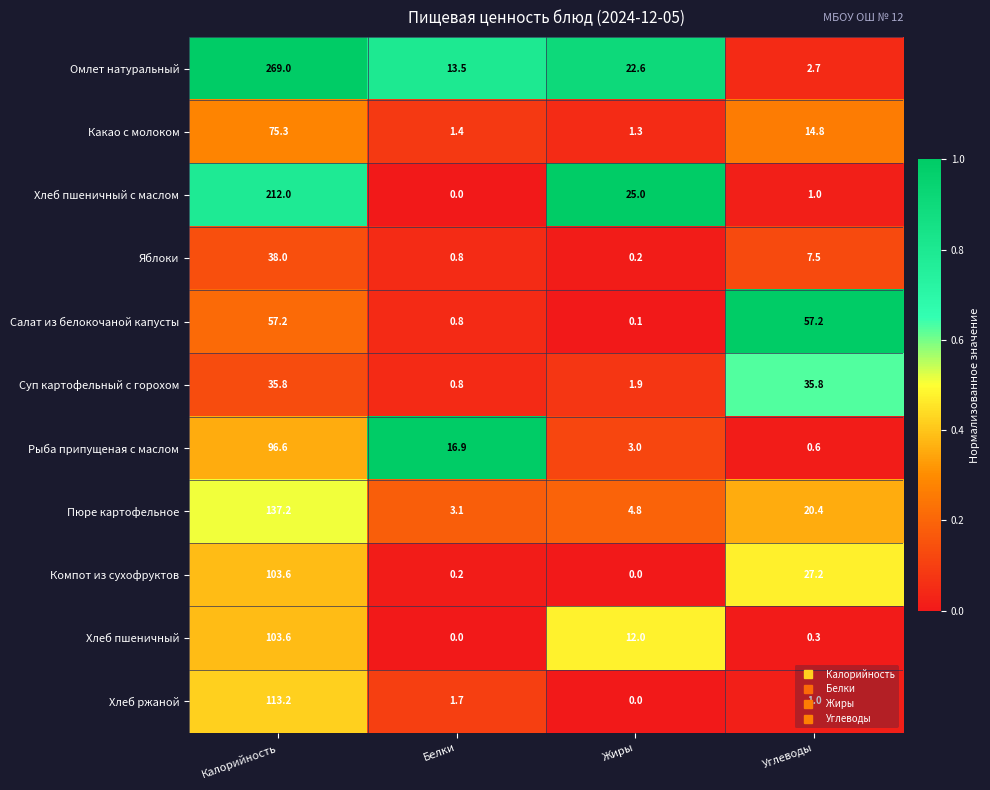

List the labels in order of Компот из сухофруктов value, largest first.

Калорийность, Углеводы, Белки, Жиры